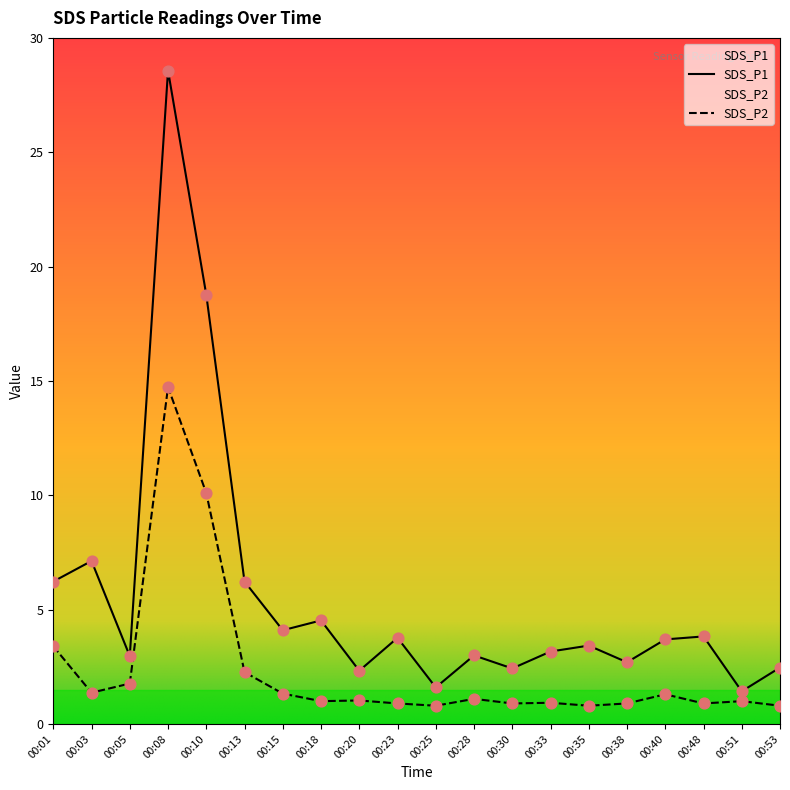

At which category is the sum across all series the highest?

00:08